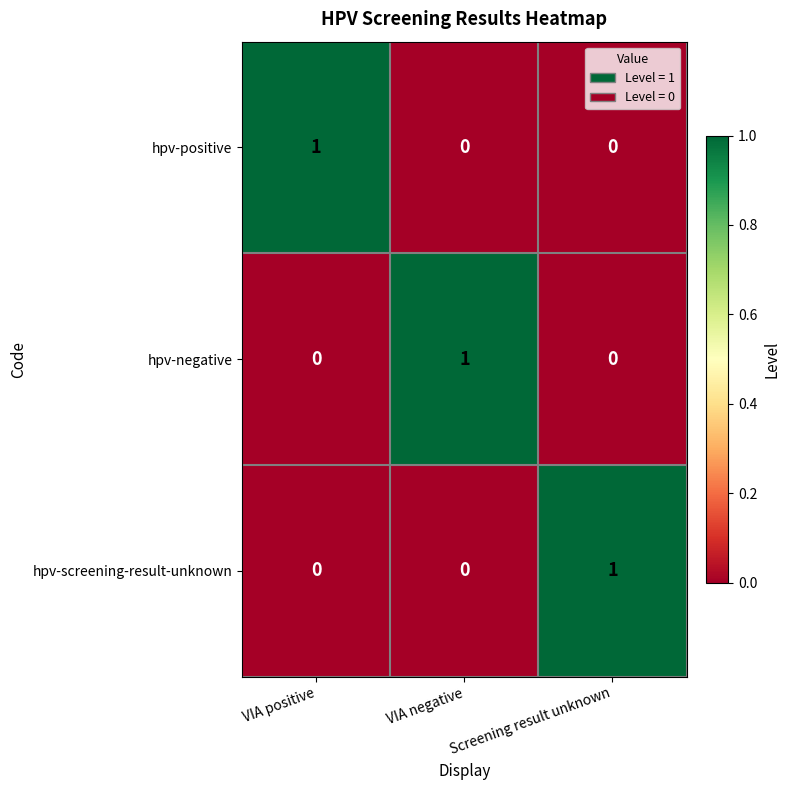

Which category has the highest value in the hpv-screening-result-unknown series?

Screening result unknown